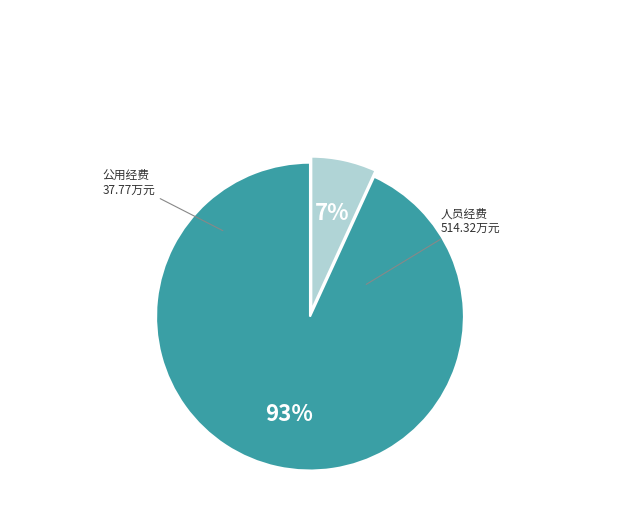

To the nearest percent, what is the difference between the largest and smallest slice percentages?

86%